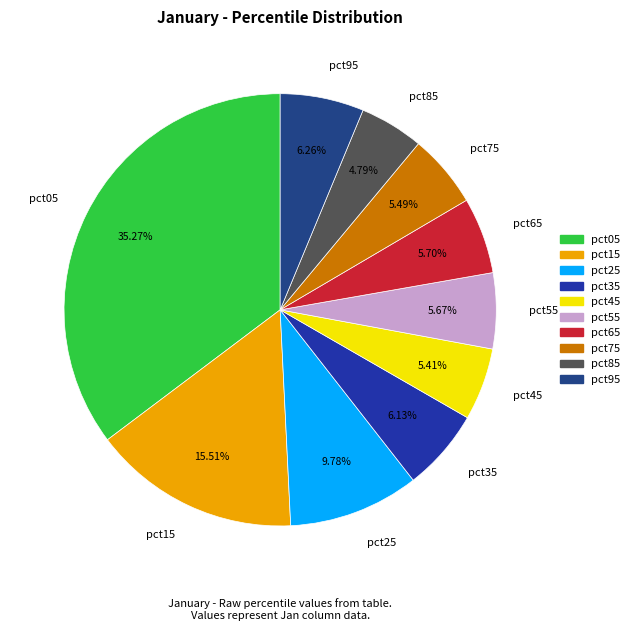

To the nearest percent, what percentage of the pie is pct85?

5%